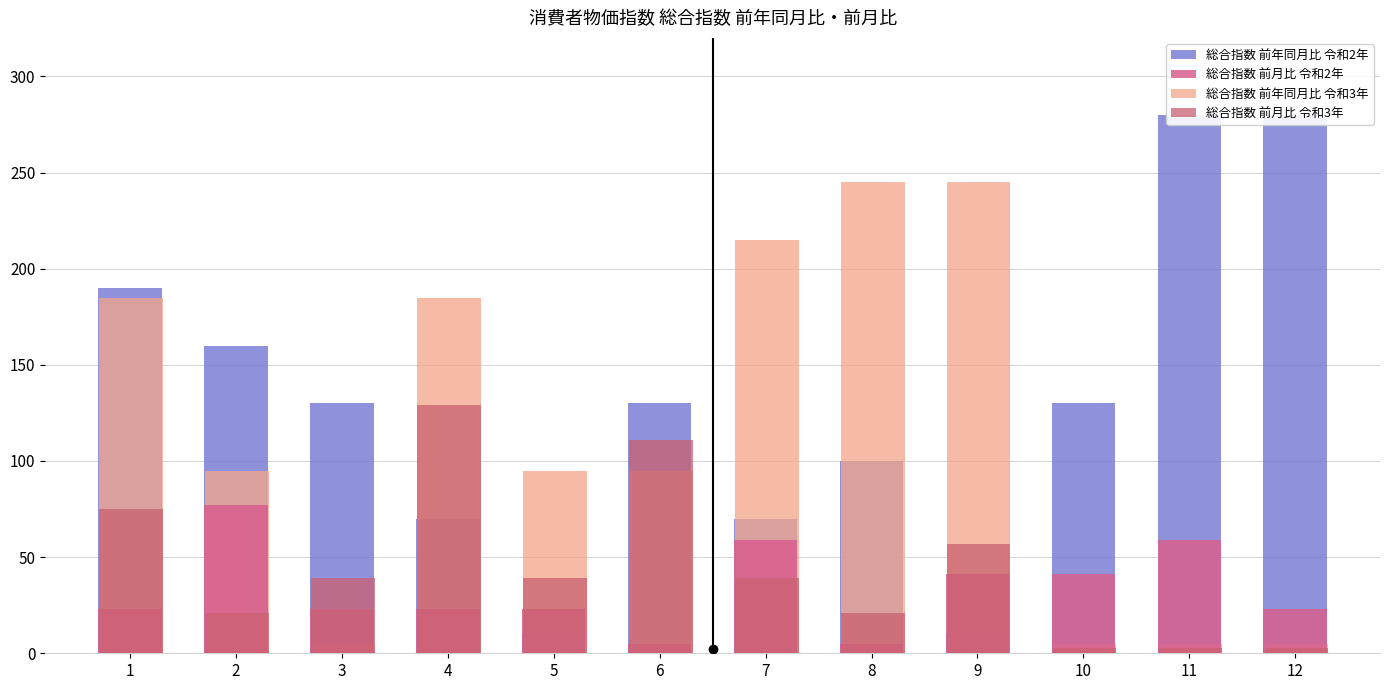

Is the value of 総合指数 前年同月比 令和3年 at 11 greater than the value of 総合指数 前月比 令和3年 at 2?

No